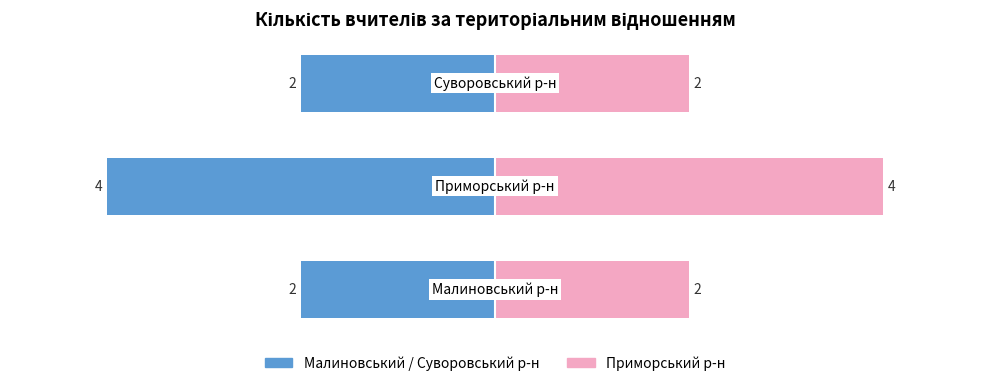

Is it true that Приморський р-н equals 4 at 1?

True